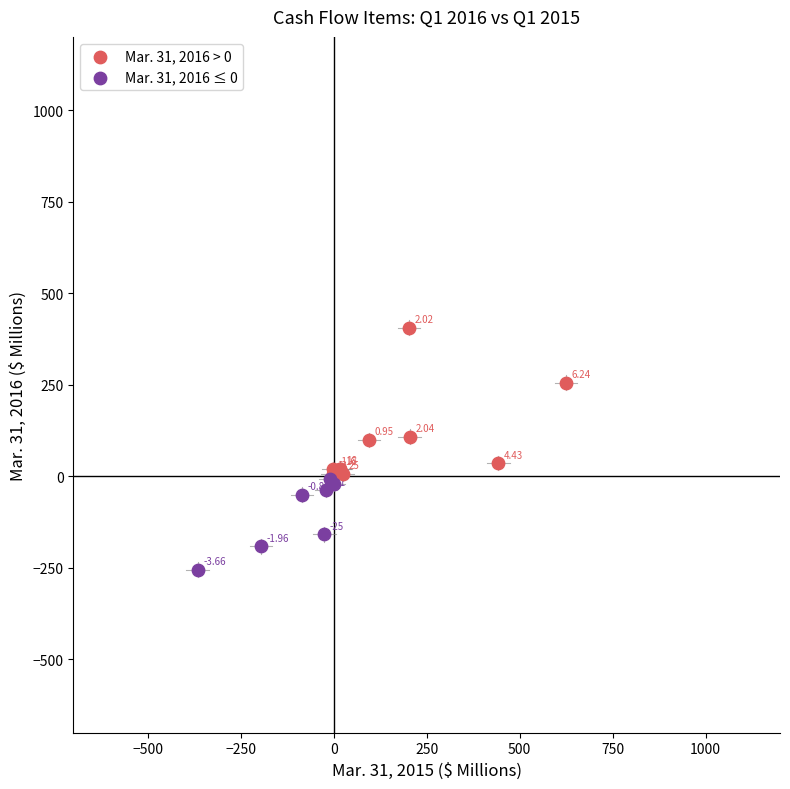

Which series contains the lowest Y value?

Mar. 31, 2016 ≤ 0